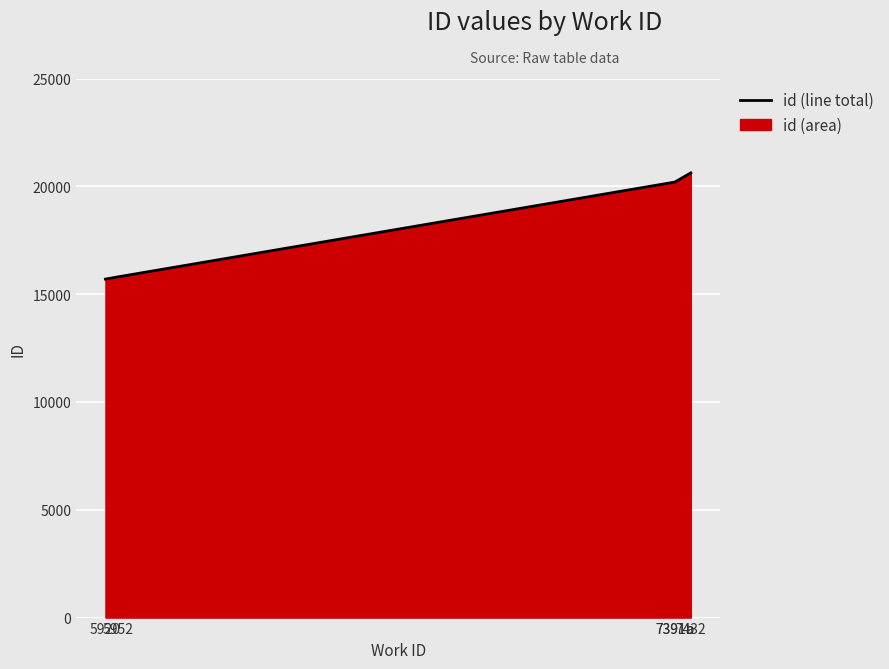

At which label is the value closest to 18160?

7391a